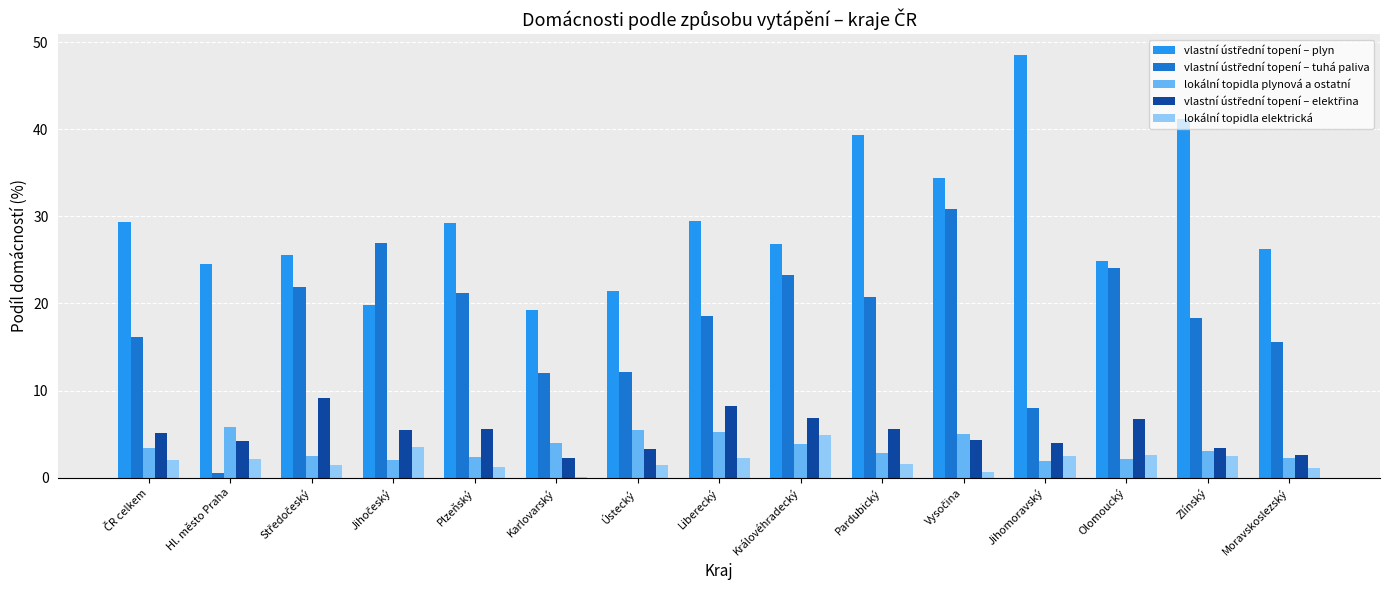

Which category has the highest value across all series?

Jihomoravský